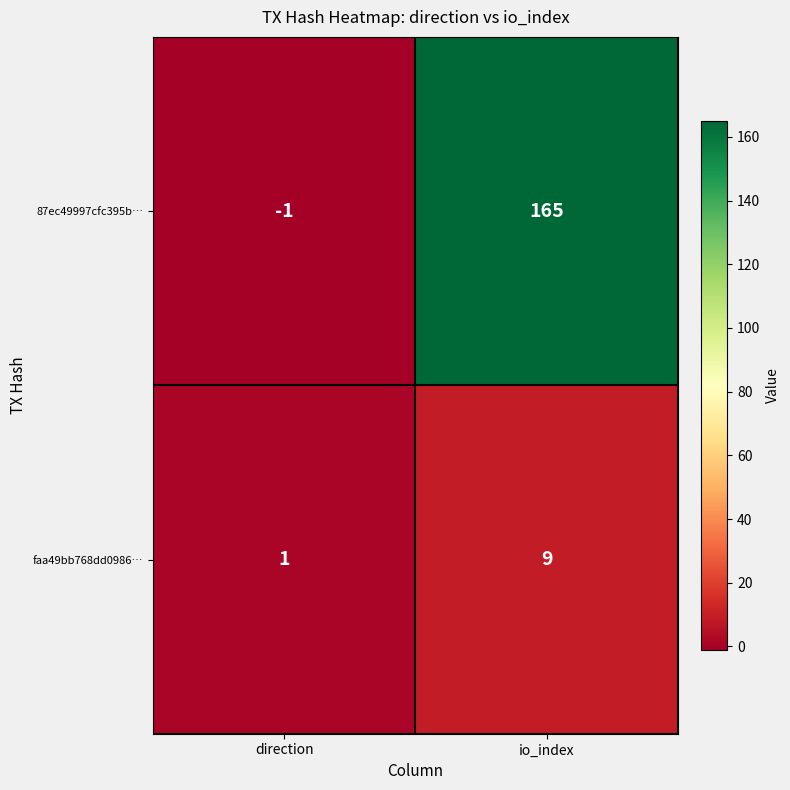

How many values in 87ec49997cfc395b… are below zero?

1